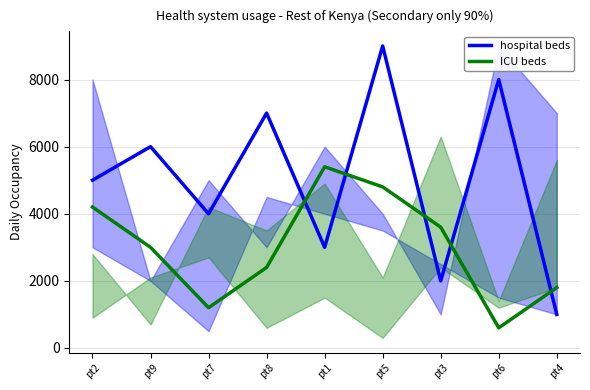

True or false: ICU beds has a value of 3000 at pt9.

True